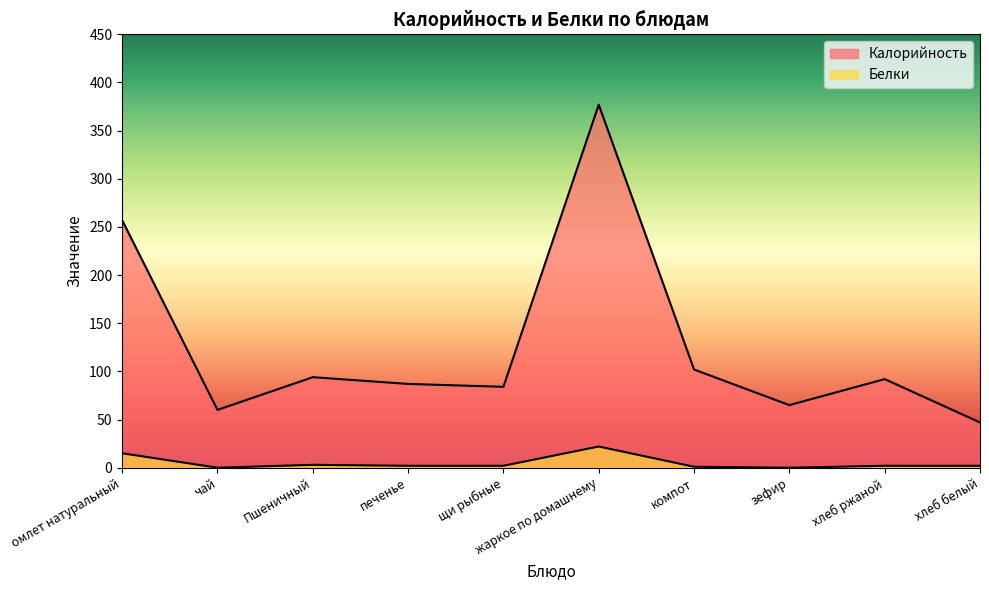

What is the difference between the highest and lowest values at щи рыбные?

82